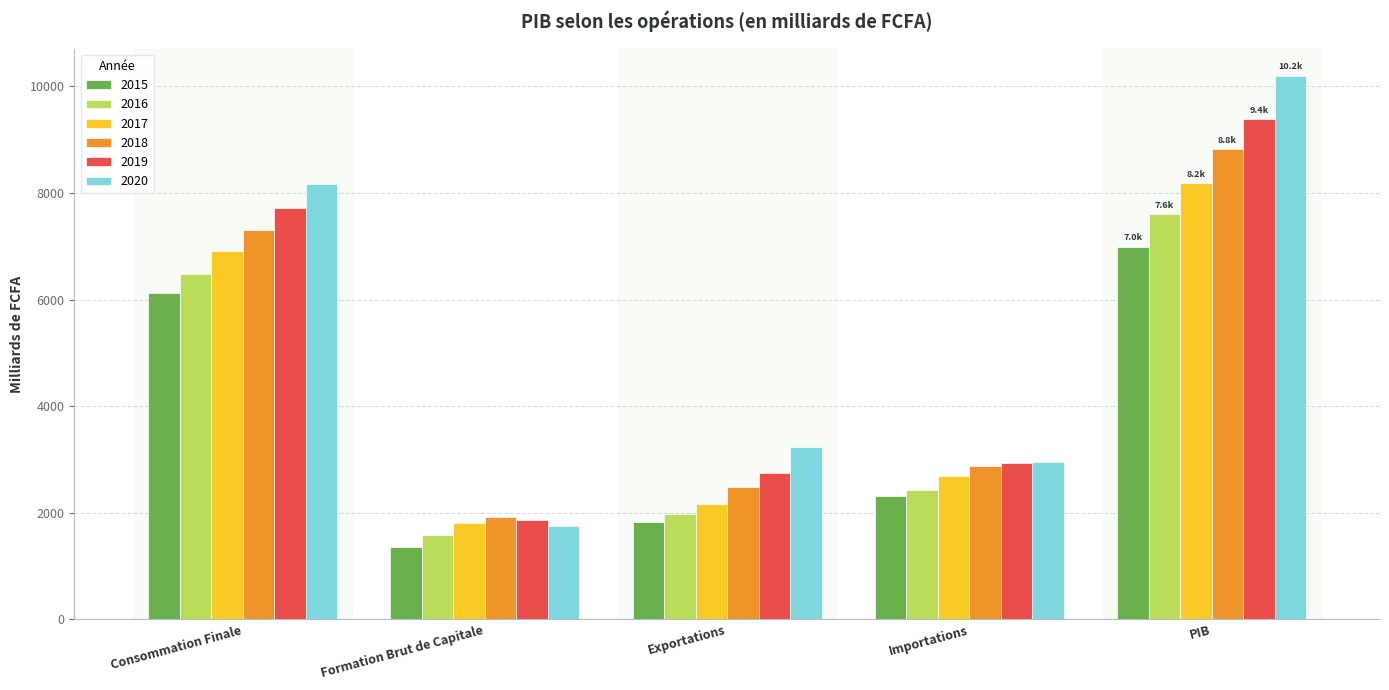

What is the sum of all 2020 values?

26314.3